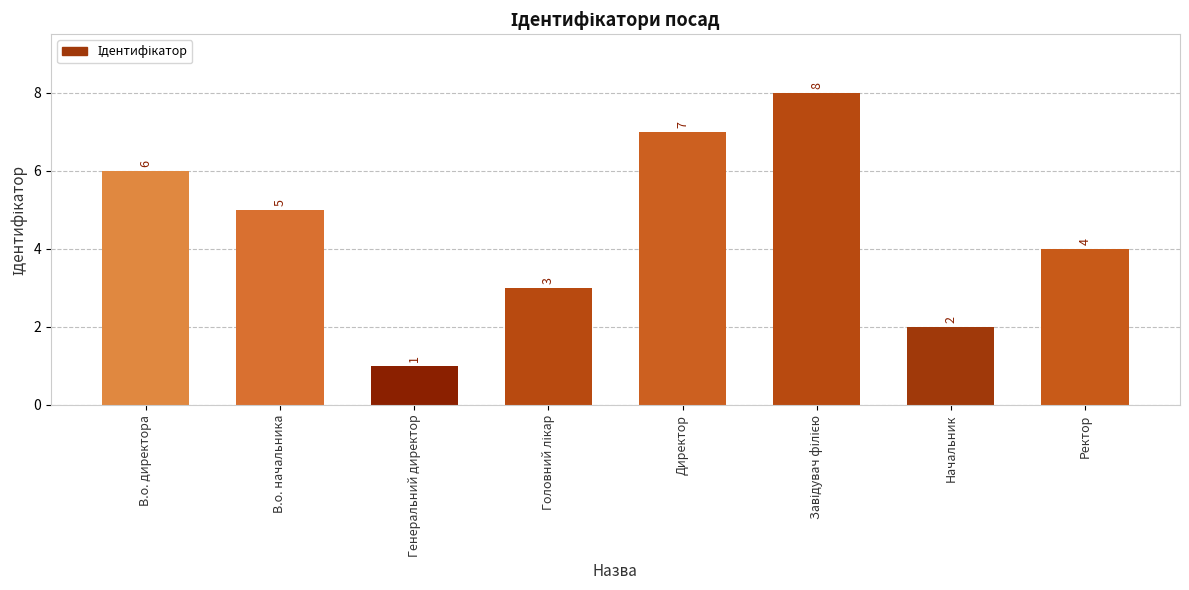

Read the value at Начальник.

2